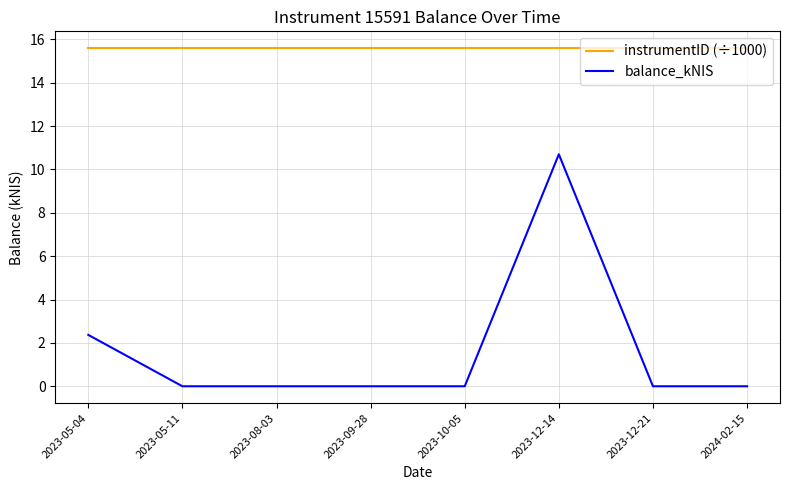

True or false: instrumentID (÷1000) and balance_kNIS cross at least once.

False